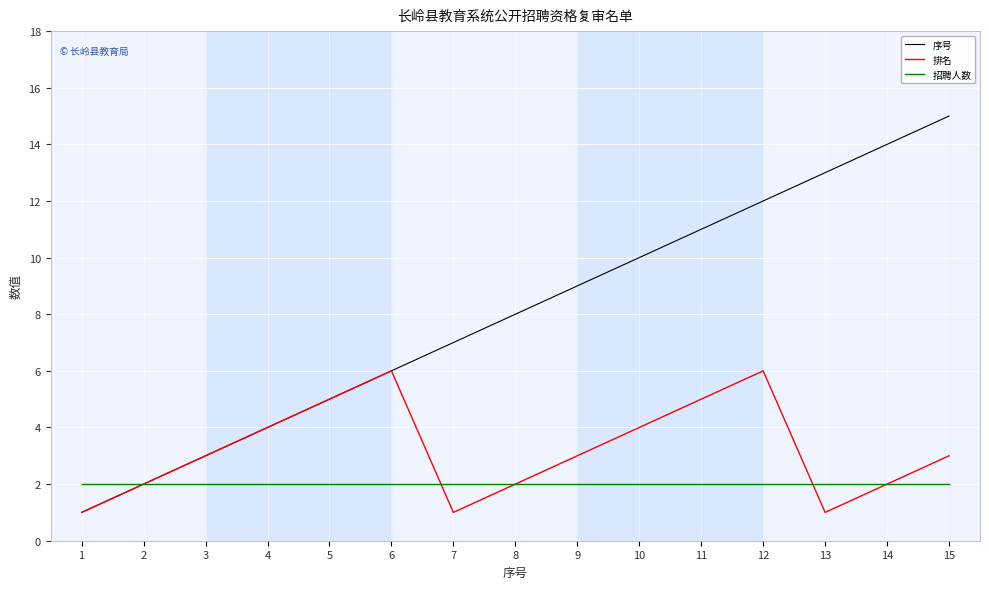

Is the value of 排名 at 10 greater than the value of 序号 at 12?

No